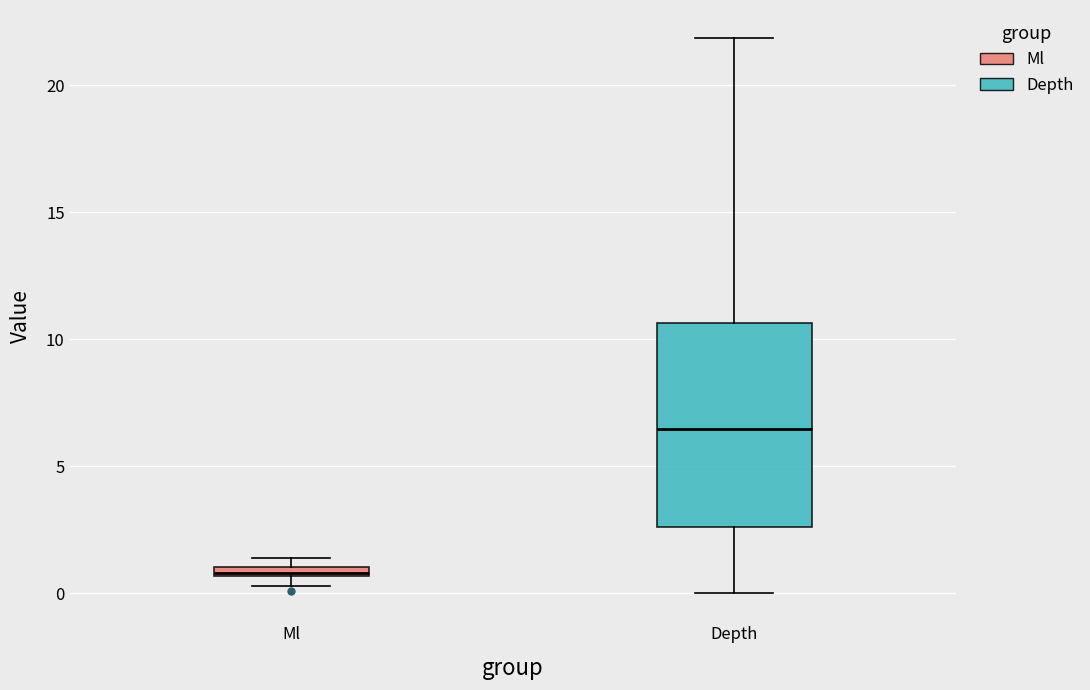

Where is the lower edge of the box for Depth on the y-axis? The values are not printed on the chart, so give them approximately, as read against the axis.

2.5